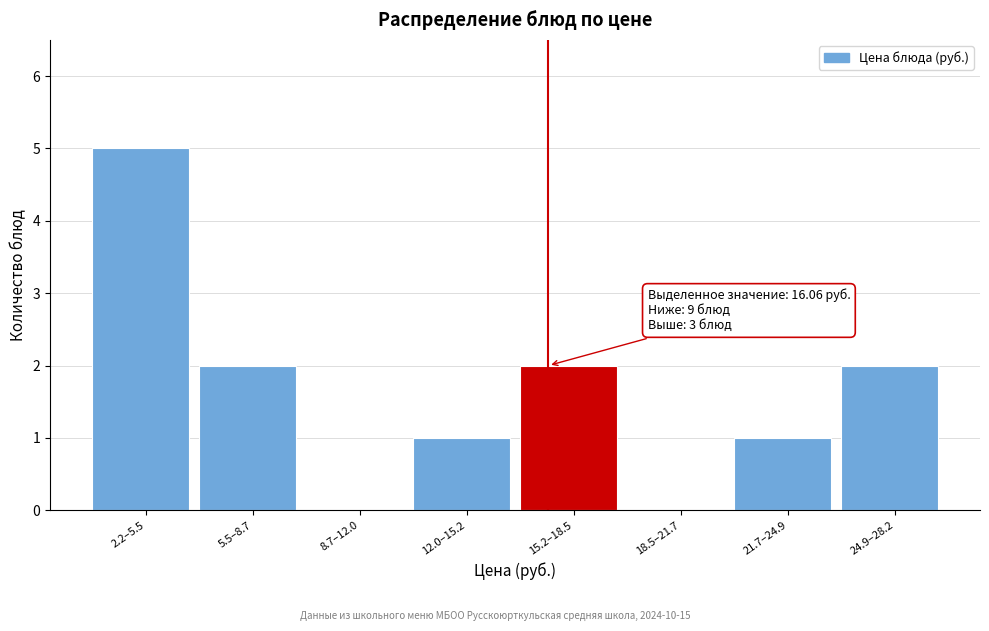

Reading left to right, list all the values displayed in this chart.

2.2–5.5=5	5.5–8.7=2	8.7–12.0=0	12.0–15.2=1	15.2–18.5=2	18.5–21.7=0	21.7–24.9=1	24.9–28.2=2